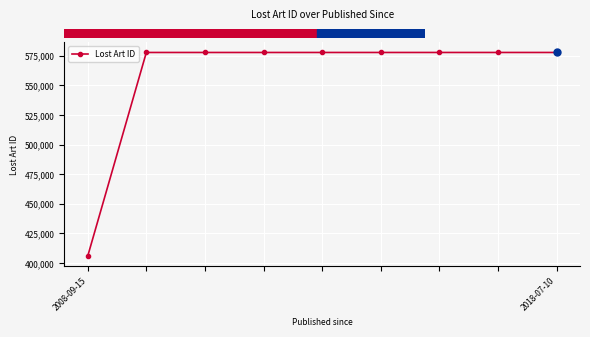

What is the average value?

558736